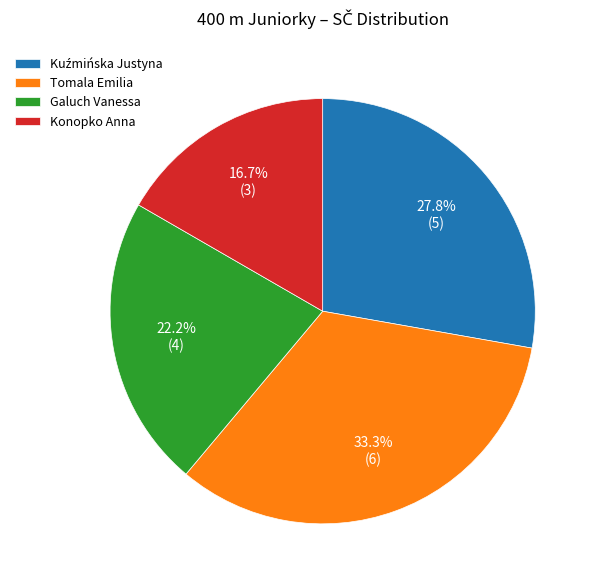

What is the total percentage of Konopko Anna and Tomala Emilia?

50.0%